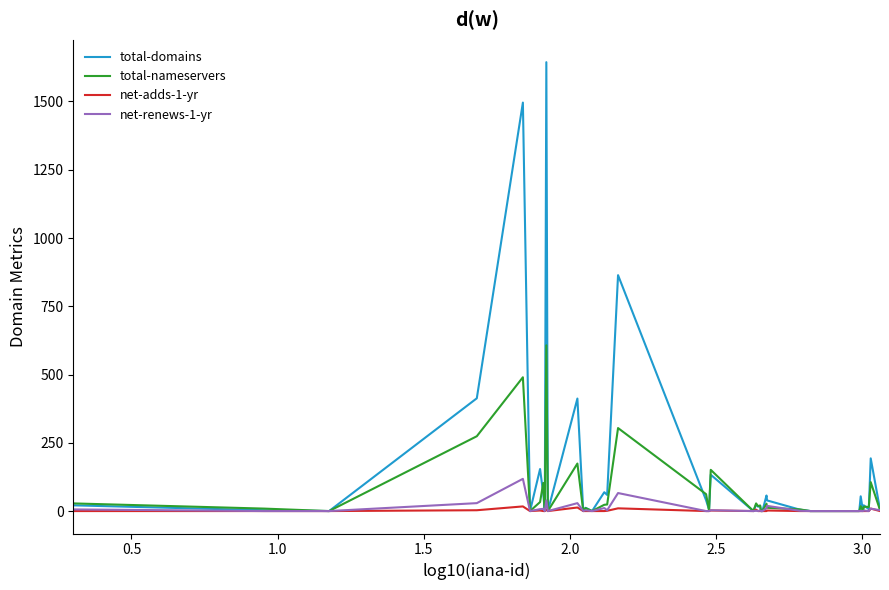

What is the difference between the second highest and minimum values in the net-adds-1-yr series?

13